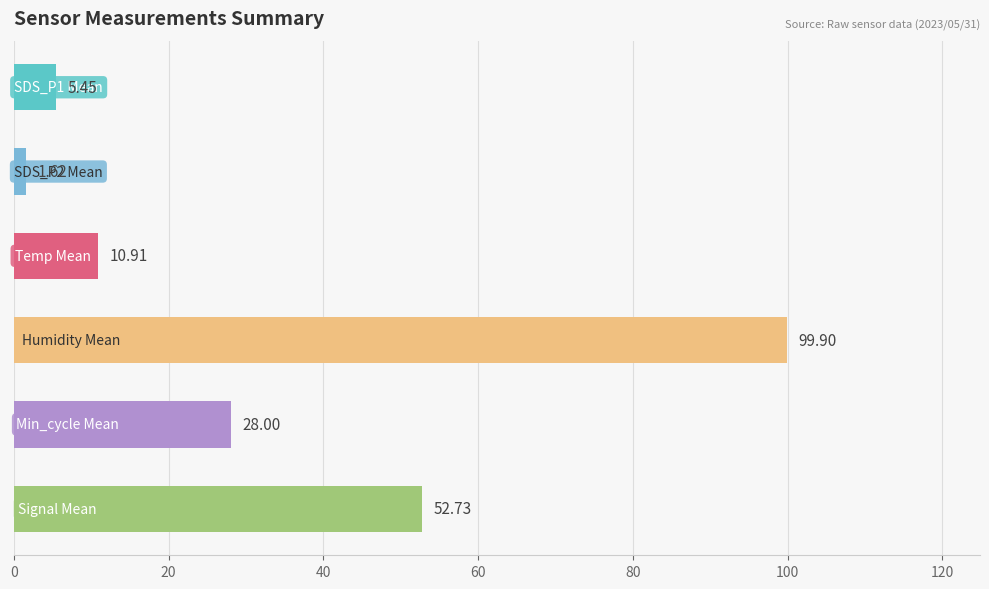

Are the bars horizontal?

Yes